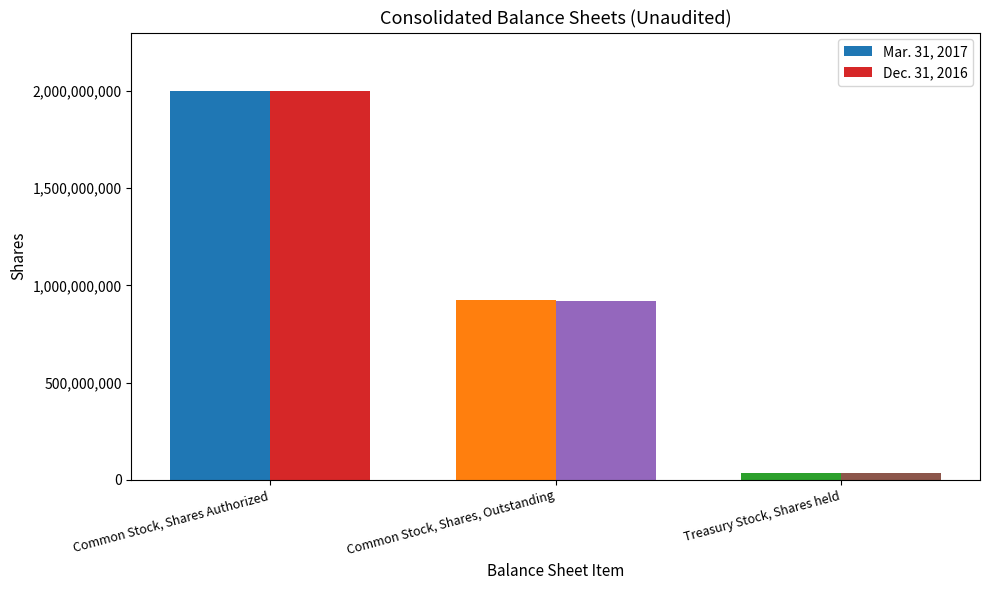

What is the value of the Dec. 31, 2016 bar at the 3rd from the left?

34743157